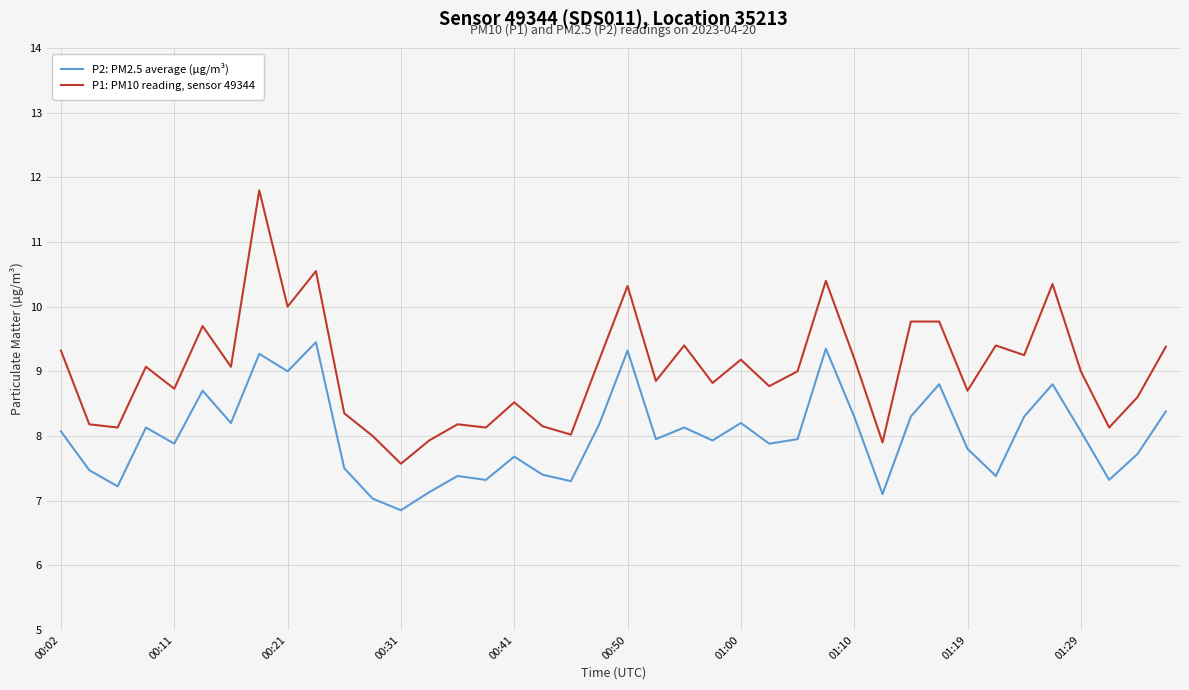

What is the minimum value for P1: PM10 reading, sensor 49344?

7.6